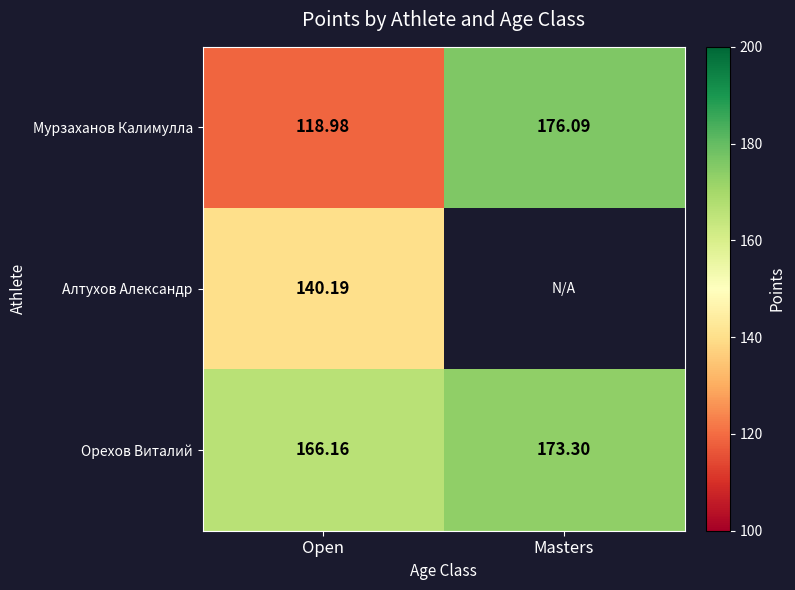

What is the approximate value of Мурзаханов Калимулла at Masters?

176.1